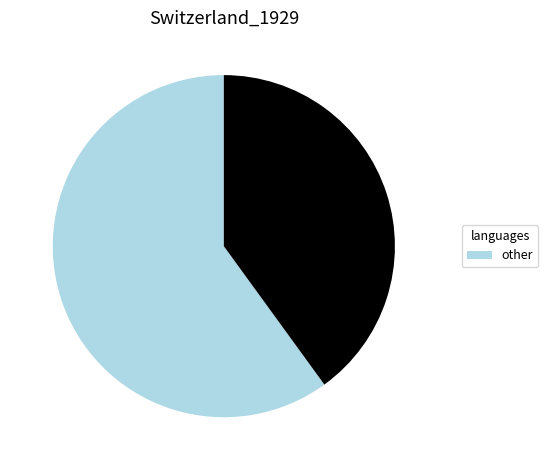

Is there a majority slice in this chart?

Yes